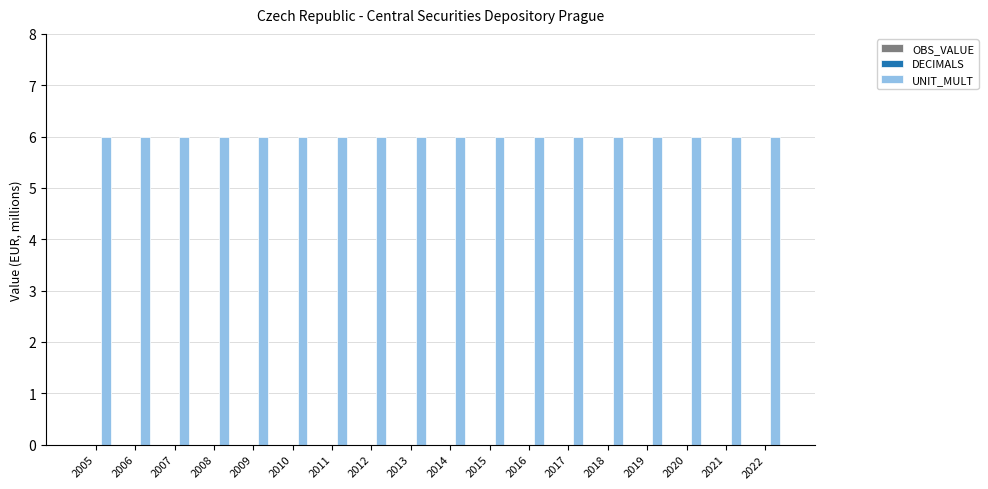

How many distinct data groups are displayed?

3